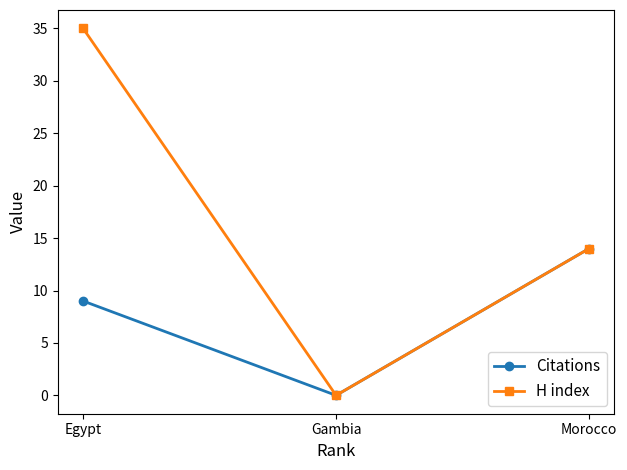

How many Citations values are between 0 and 14?

3